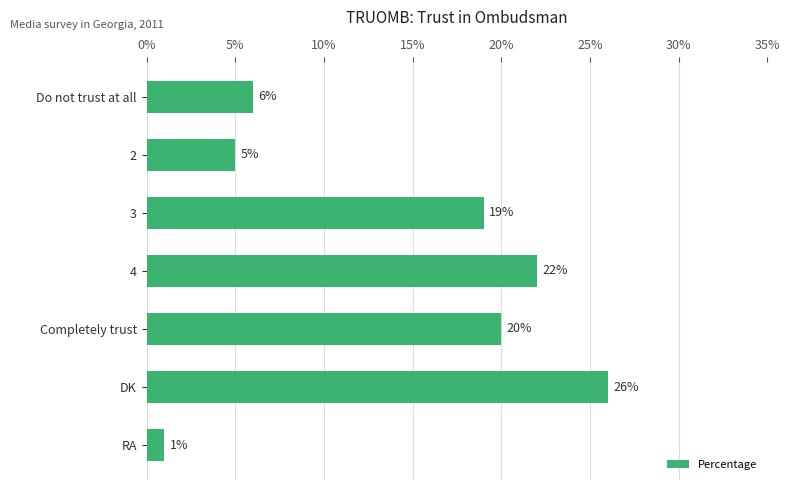

The value at 3 is 19. True or false?

True